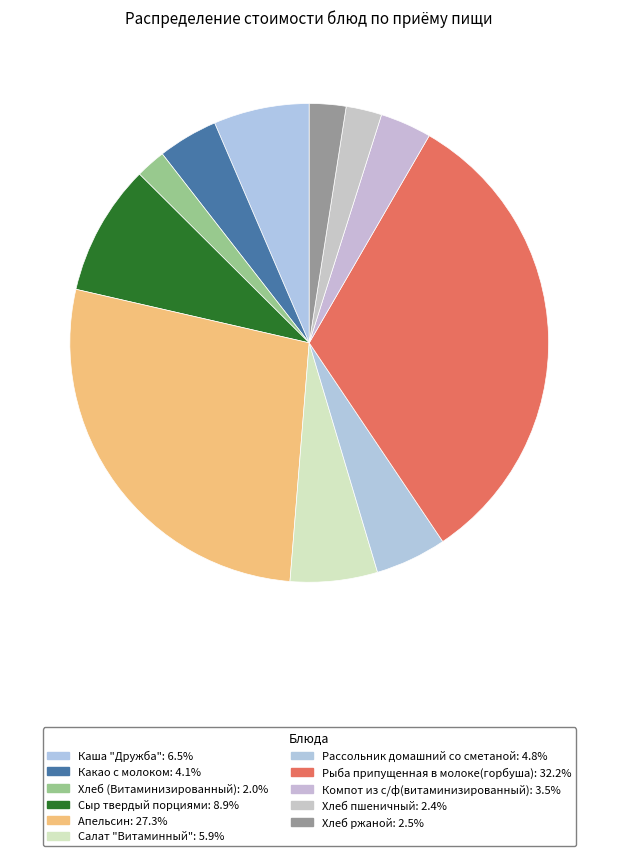

What percentage is the Рыба припущенная в молоке(горбуша) slice, to the nearest percent?

32%